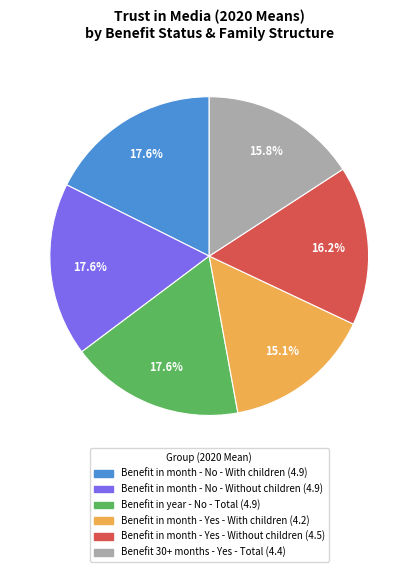

Approximately how many times larger is the value at Benefit in month - Yes - Without children compared to Benefit in month - Yes - With children?

1.1